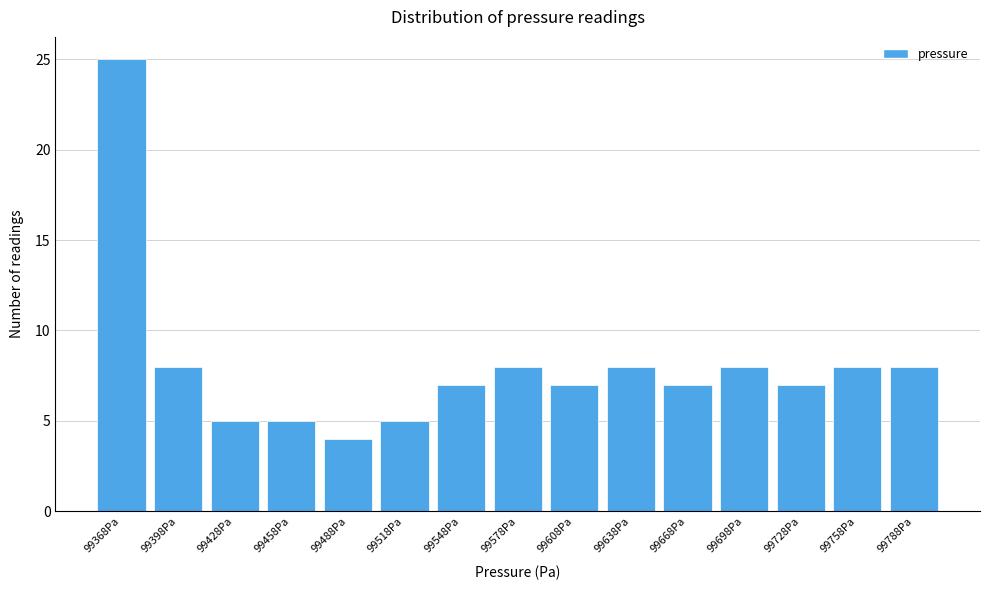

Reading left to right, list all the values displayed in this chart.

99368Pa=25	99398Pa=8	99428Pa=5	99458Pa=5	99488Pa=4	99518Pa=5	99548Pa=7	99578Pa=8	99608Pa=7	99638Pa=8	99668Pa=7	99698Pa=8	99728Pa=7	99758Pa=8	99788Pa=8